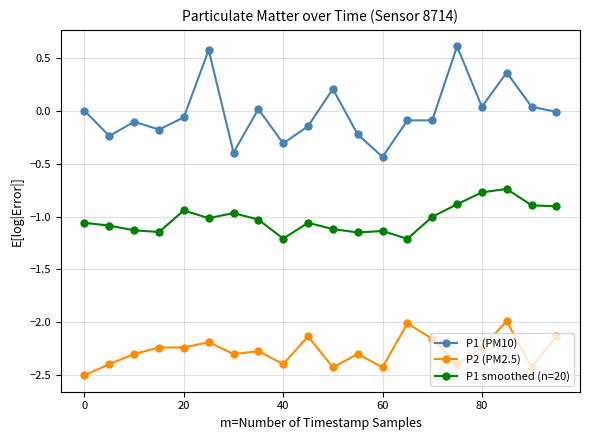

True or false: P1 (PM10) and P1 smoothed (n=20) cross at least once.

False